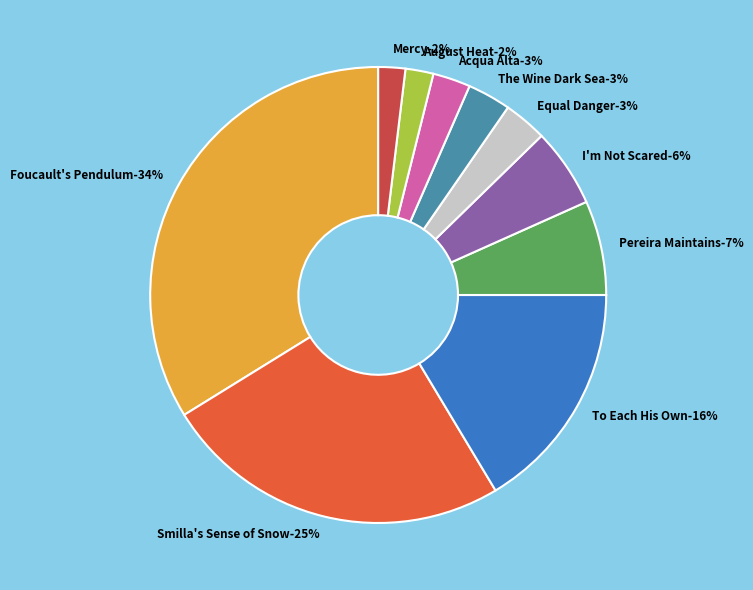

How many segments does this pie chart have?

10